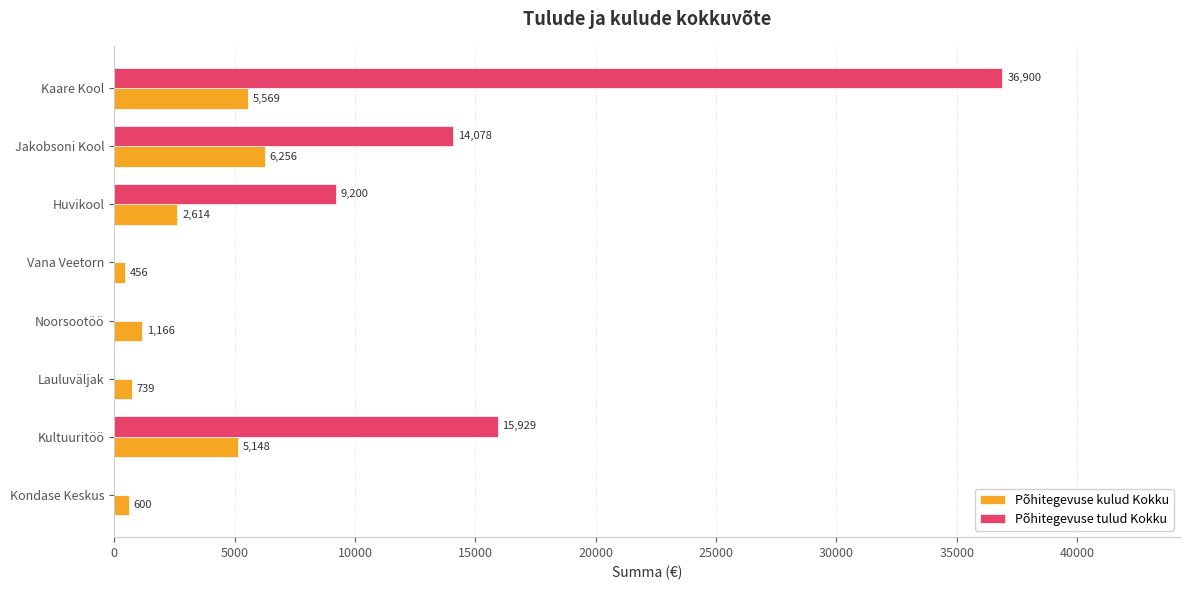

What is the sum of the Põhitegevuse tulud Kokku values at Noorsootöö and Kultuuritöö?

15929